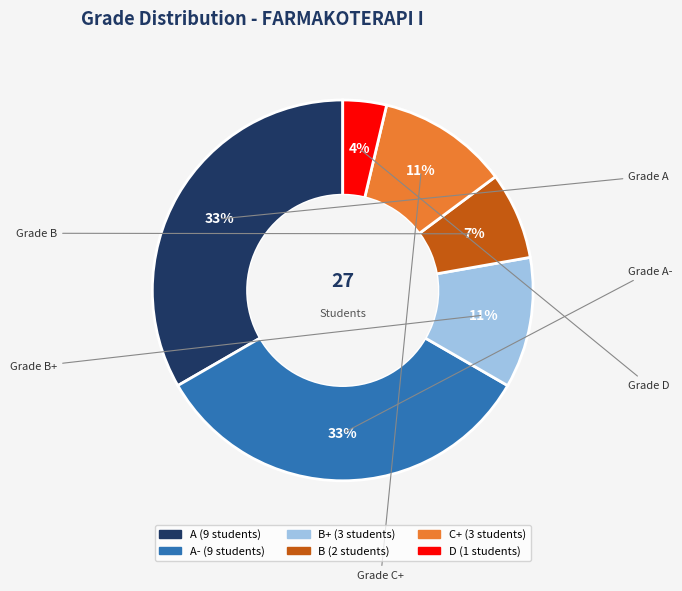

Does any single category account for the majority?

No